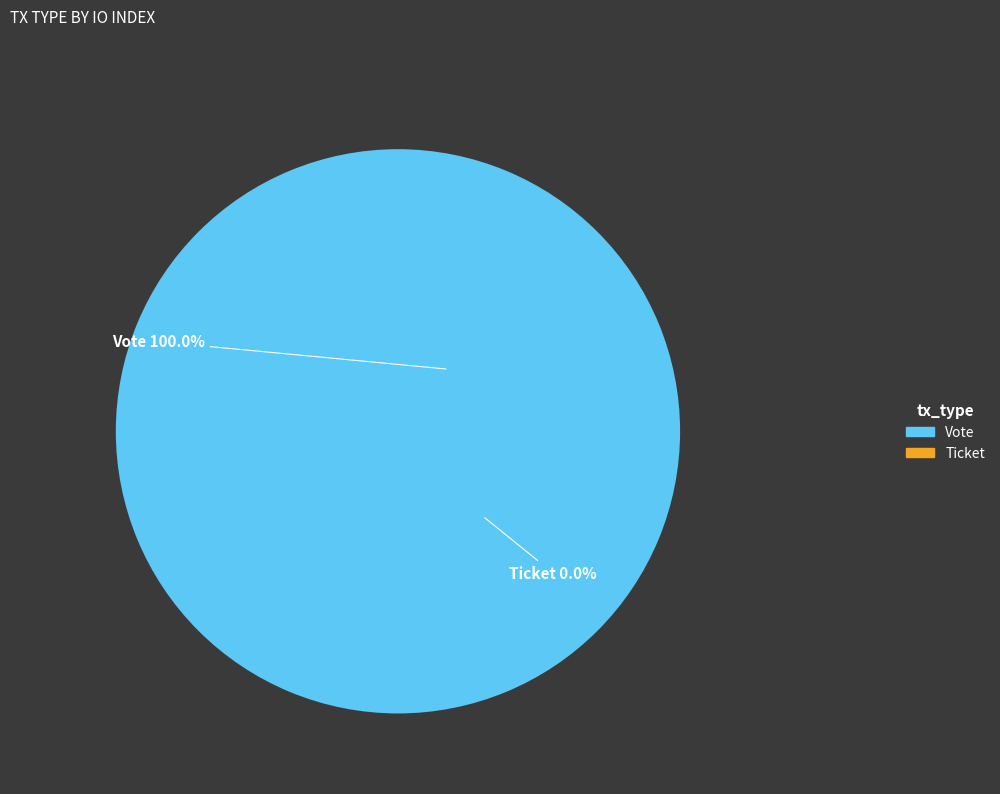

What is the total percentage of Ticket and Vote?

100.0%